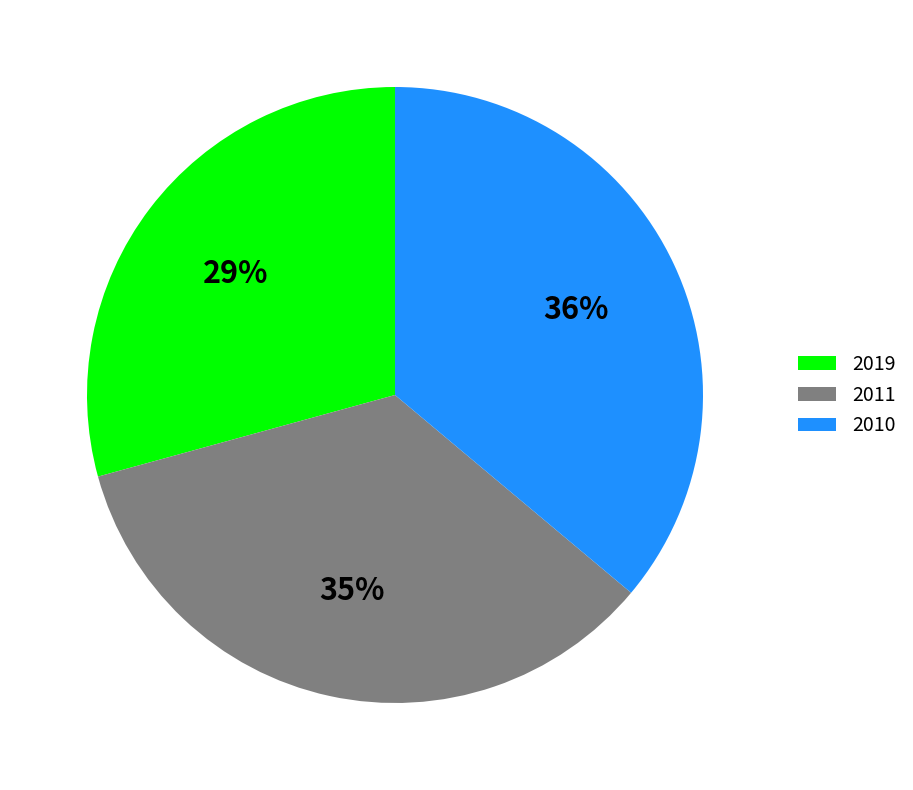

What is the ratio of the value at 2019 to the value at 2011?

0.8